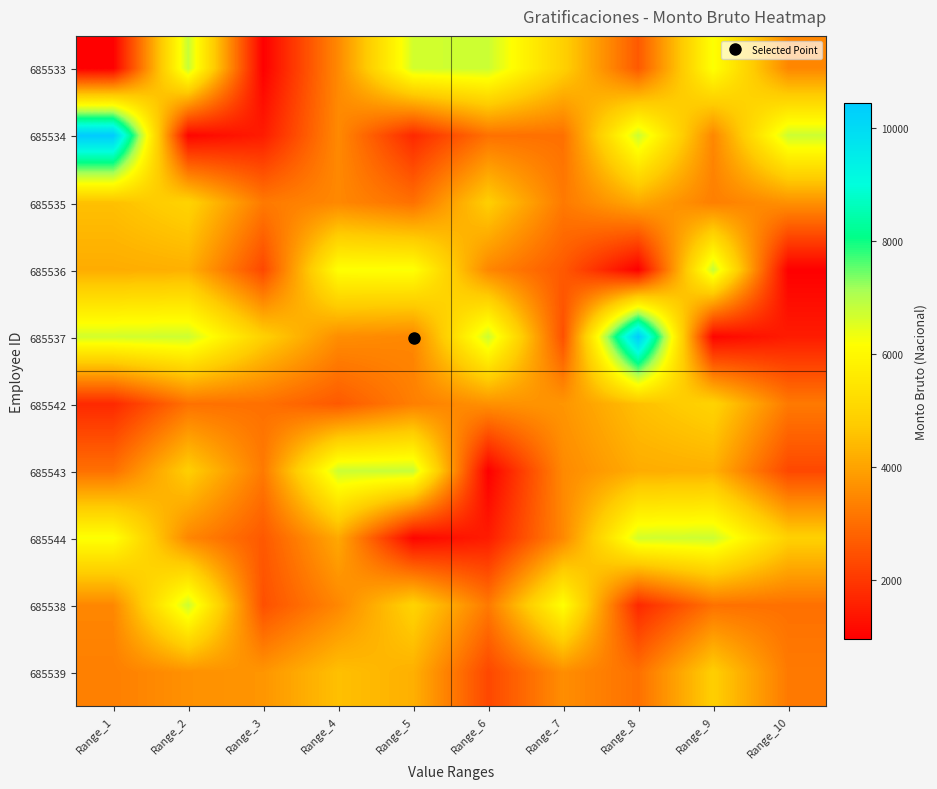

Reading left to right, extract all data points from this chart.

685533: Range_1=941.9	Range_2=6798.0	Range_3=941.9	Range_4=3512.0	Range_5=6667.2	Range_6=6742.9	Range_7=4881.0	Range_8=2617.0	Range_9=6221.4	Range_10=3465.4
685534: Range_1=10448.0	Range_2=1051.2	Range_3=1470.1	Range_4=3512.0	Range_5=1708.0	Range_6=3069.1	Range_7=3047.3	Range_8=6742.9	Range_9=3465.4	Range_10=6742.9
685535: Range_1=4521.3	Range_2=4956.8	Range_3=3220.6	Range_4=3486.6	Range_5=3047.3	Range_6=4830.1	Range_7=3220.6	Range_8=4089.5	Range_9=3321.0	Range_10=3647.4
685536: Range_1=4154.6	Range_2=4227.9	Range_3=2289.5	Range_4=6181.0	Range_5=6221.4	Range_6=3465.4	Range_7=2609.0	Range_8=941.9	Range_9=6798.0	Range_10=941.9
685537: Range_1=6667.2	Range_2=6742.9	Range_3=4881.0	Range_4=3587.4	Range_5=3465.4	Range_6=6742.9	Range_7=2449.4	Range_8=10448.0	Range_9=1051.2	Range_10=1470.1
685542: Range_1=1708.0	Range_2=3069.1	Range_3=3047.3	Range_4=2617.0	Range_5=3321.0	Range_6=3647.4	Range_7=3736.0	Range_8=4521.3	Range_9=4956.8	Range_10=3220.6
685543: Range_1=3047.3	Range_2=4830.1	Range_3=3220.6	Range_4=6742.9	Range_5=6798.0	Range_6=941.9	Range_7=3512.0	Range_8=4154.6	Range_9=4227.9	Range_10=2289.5
685544: Range_1=6221.4	Range_2=3465.4	Range_3=2609.0	Range_4=4089.5	Range_5=1051.2	Range_6=1470.1	Range_7=3486.6	Range_8=6667.2	Range_9=6742.9	Range_10=4881.0
685538: Range_1=3465.4	Range_2=6742.9	Range_3=2449.4	Range_4=3465.4	Range_5=4956.8	Range_6=3220.6	Range_7=6181.0	Range_8=1708.0	Range_9=3069.1	Range_10=3047.3
685539: Range_1=3321.0	Range_2=3647.4	Range_3=3736.0	Range_4=4521.3	Range_5=4227.9	Range_6=2289.5	Range_7=3587.4	Range_8=3047.3	Range_9=4830.1	Range_10=3220.6